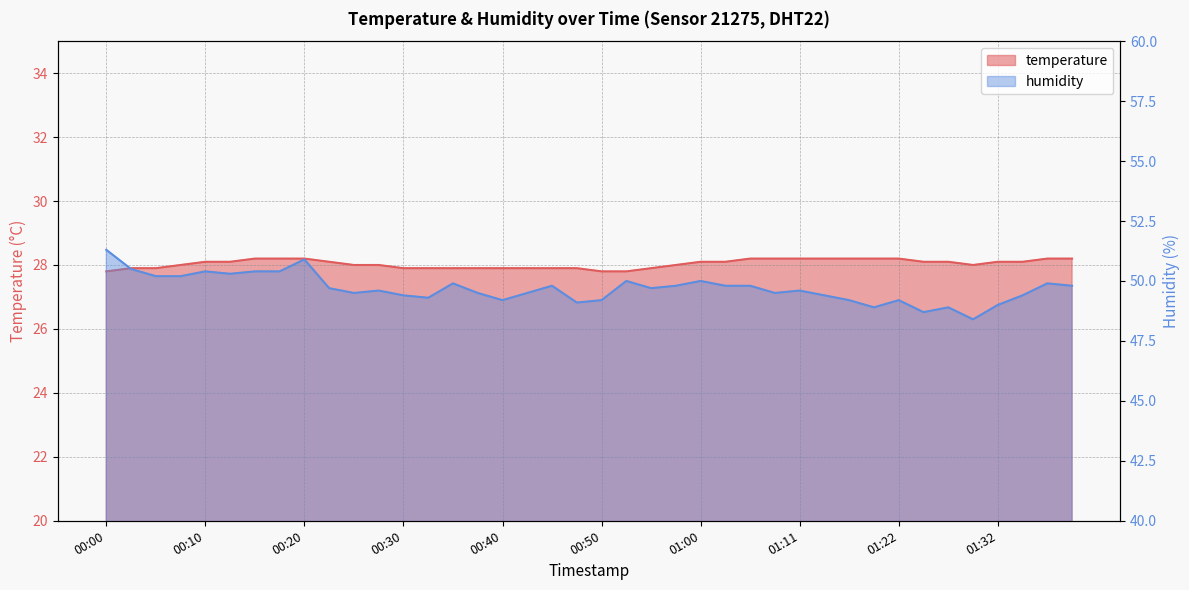

In humidity, how many points are lower than both neighbors (excluding endpoints)?

10